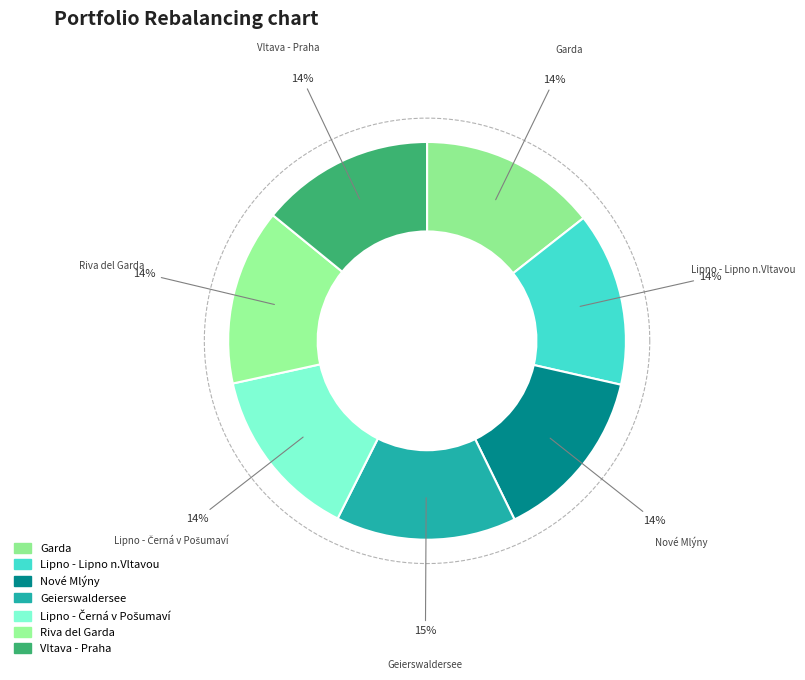

Is there a majority slice in this chart?

No